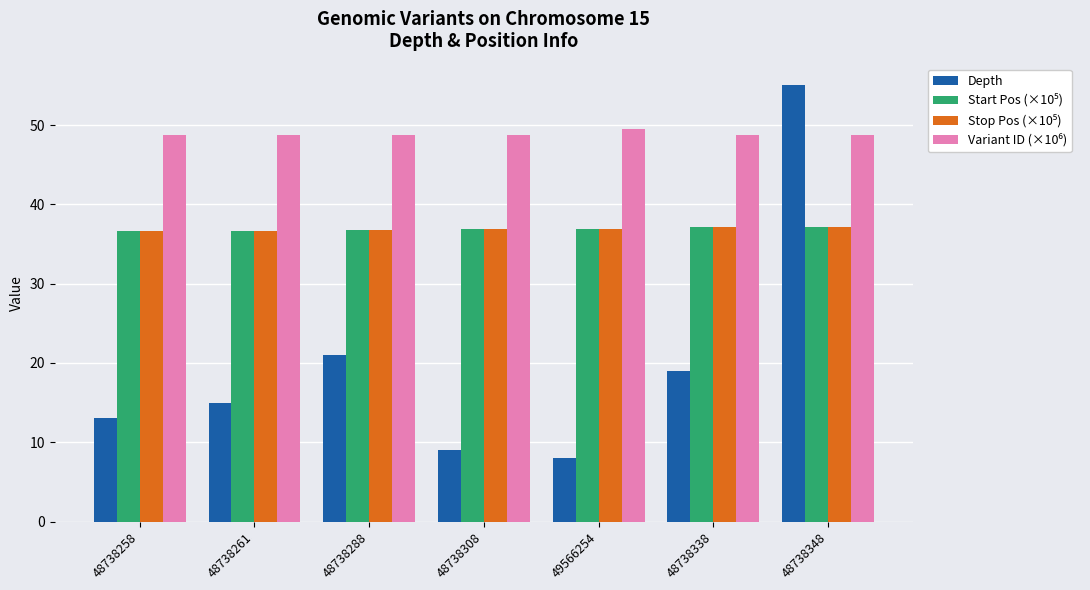

The value of Depth at 48738308 is 12.2. True or false?

False